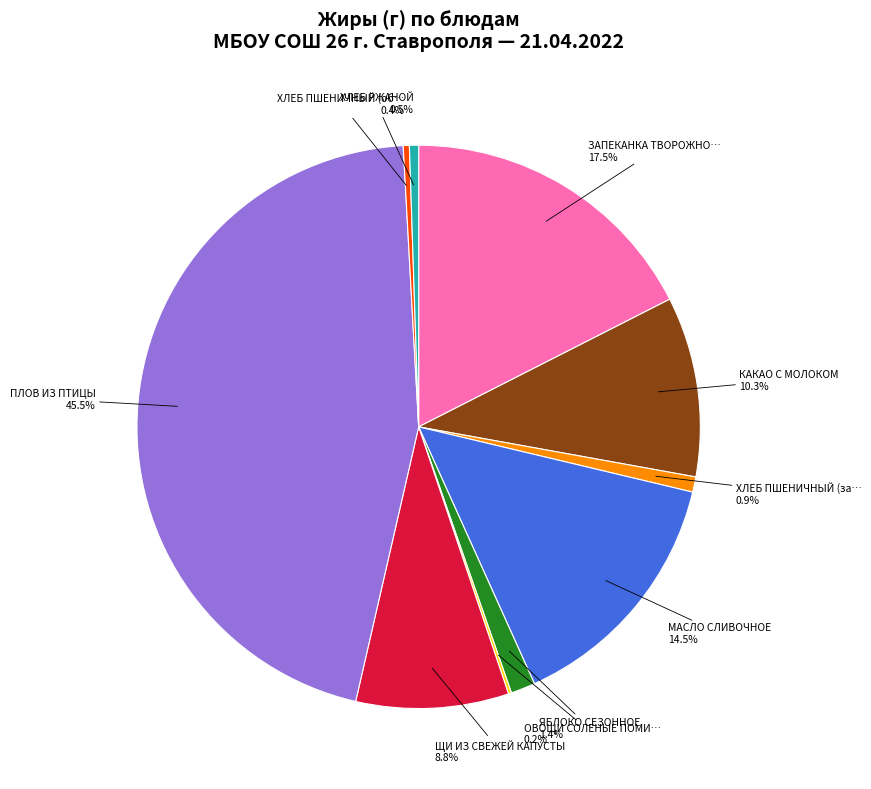

Do КАКАО С МОЛОКОМ and ХЛЕБ РЖАНОЙ together represent more than half of the pie?

No